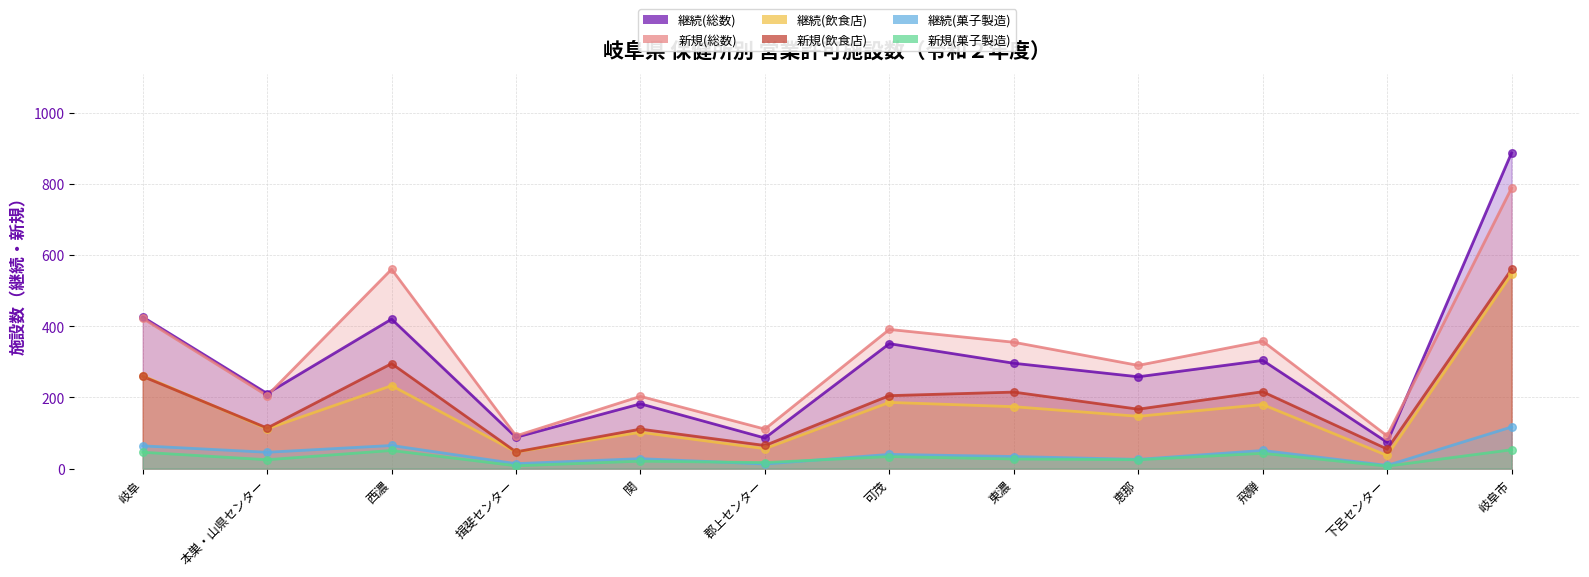

At how many categories does at least one series exceed 656?

1